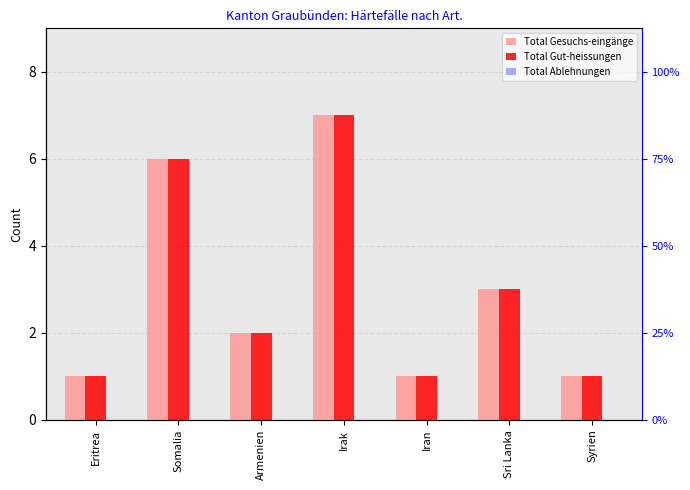

What is the difference between the highest and lowest values at Eritrea?

1